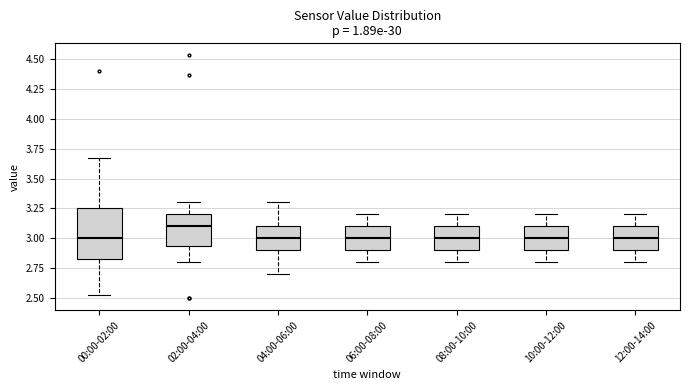

Where is the upper edge of the box for 04:00-06:00 on the y-axis? The values are not printed on the chart, so give them approximately, as read against the axis.

3.10